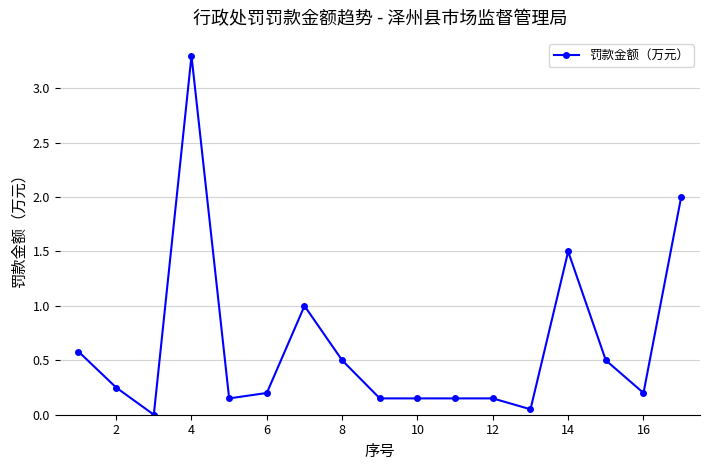

What is the difference between the maximum and minimum values?

3.3